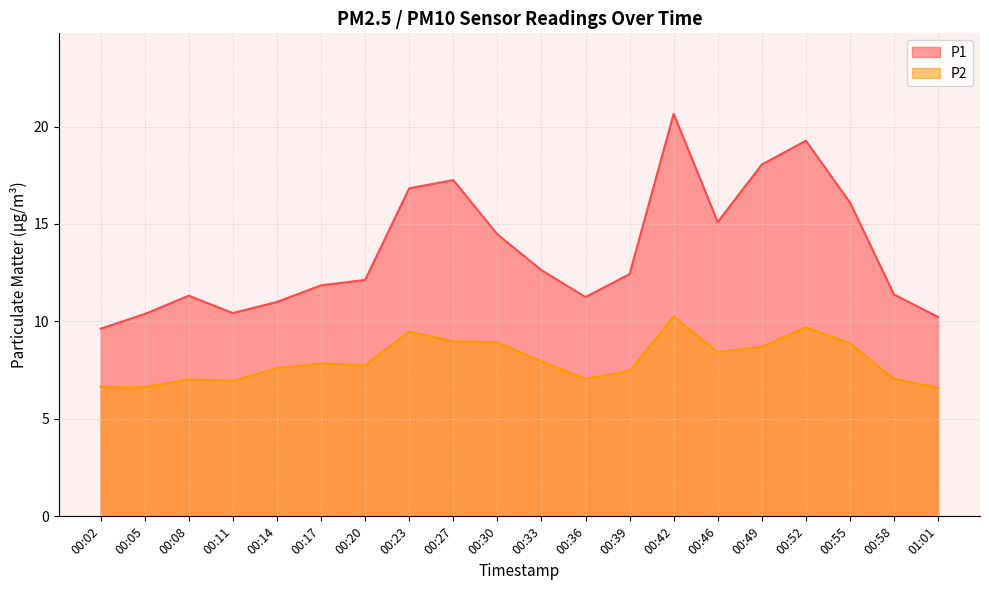

What is the label of the 14th point from the left?

00:42